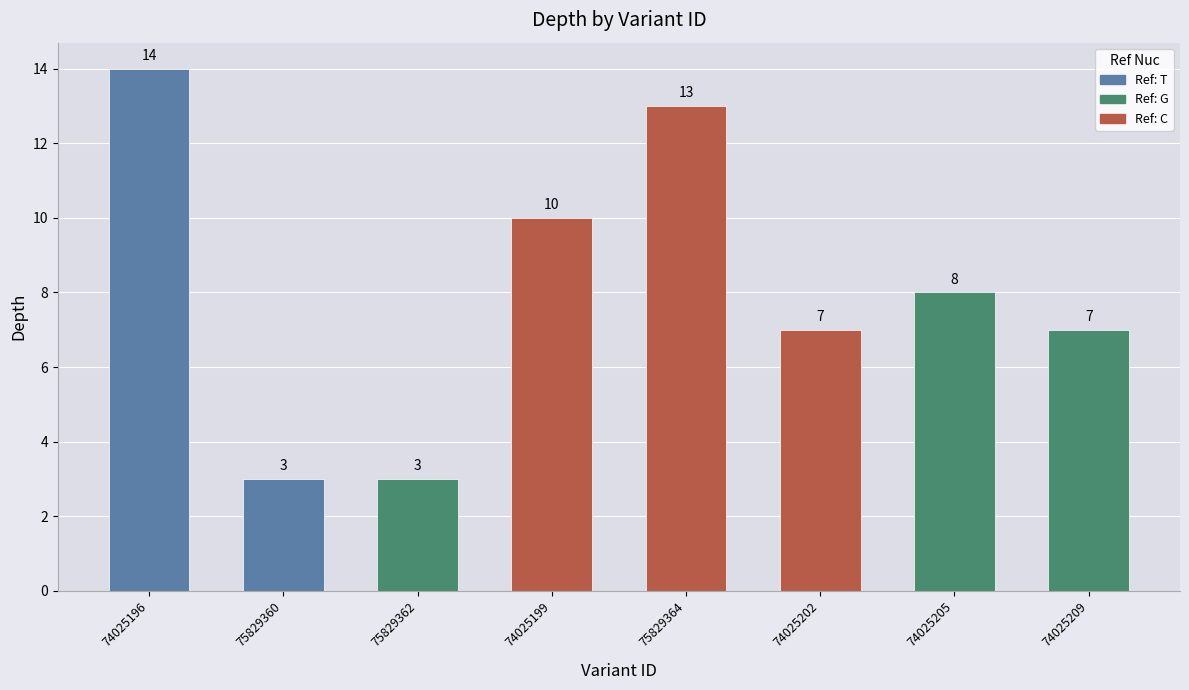

The chart shows a value of 2 at 75829360. True or false?

False